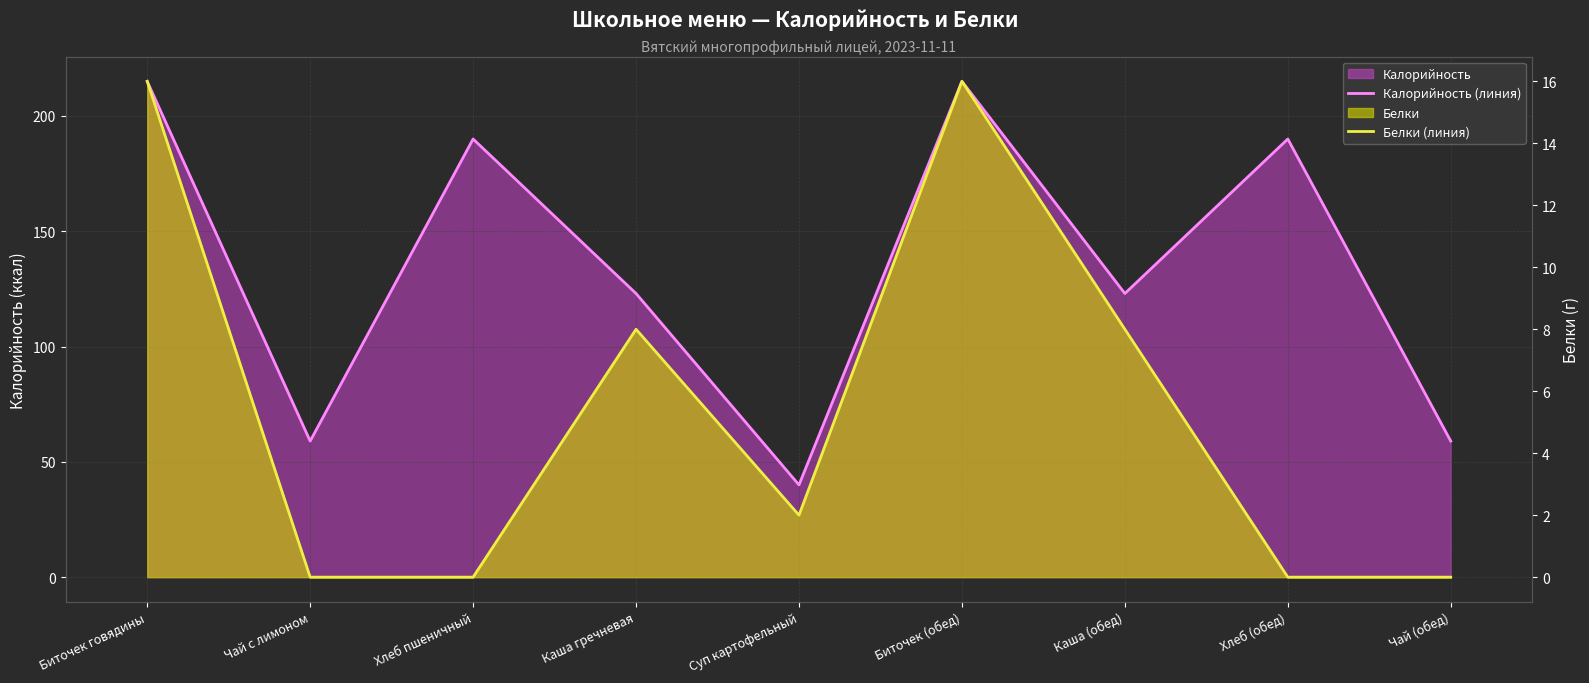

Reading right to left, list all the values displayed in this chart.

Калорийность (линия): 59	190	123	215	40	123	190	59	215
Белки (линия): 0	0	8	16	2	8	0	0	16